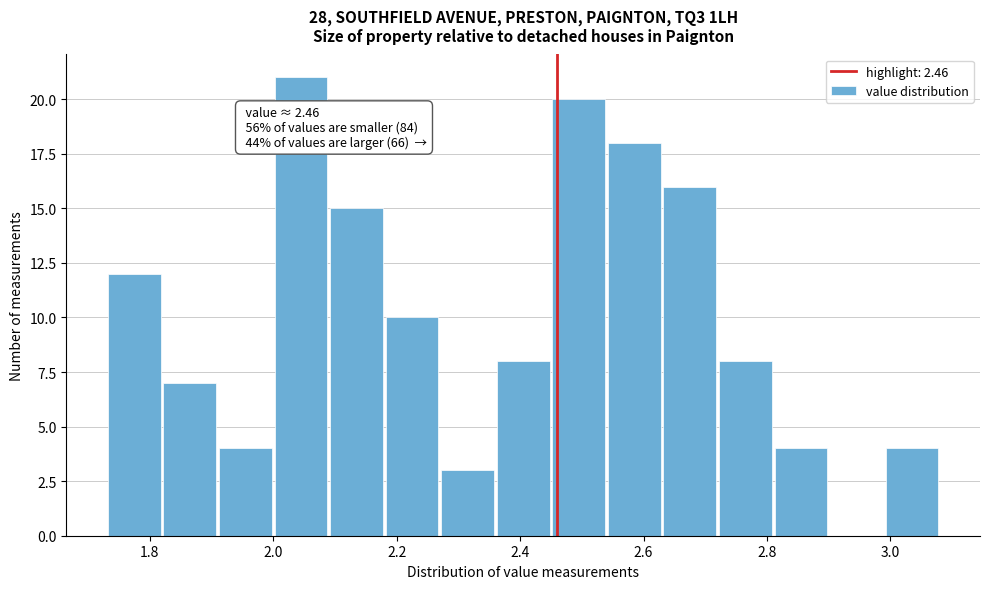

Over which range of the x-axis is the bar tallest?

2.00 to 2.09